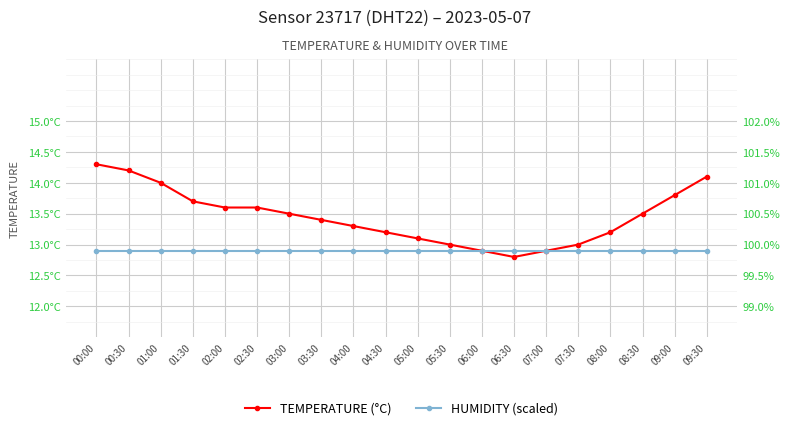

Is this an area chart (filled region under the line)?

No